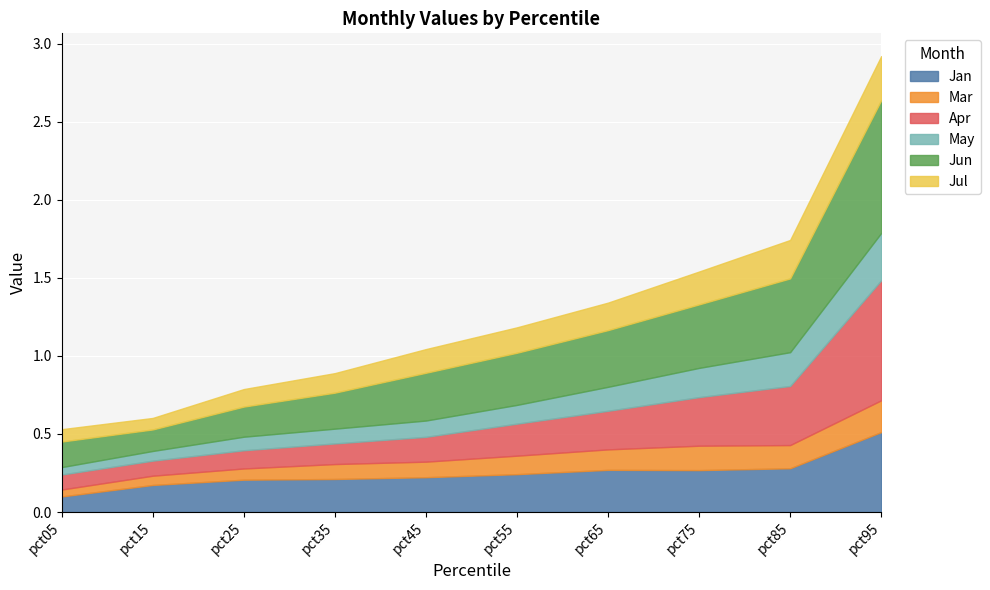

True or false: Jul and Apr intersect in this chart.

False